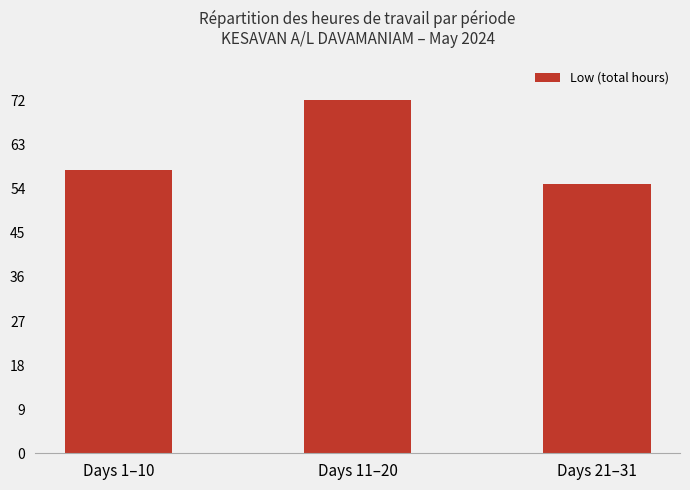

What is the label of the 2nd bar from the right?

Days 11–20